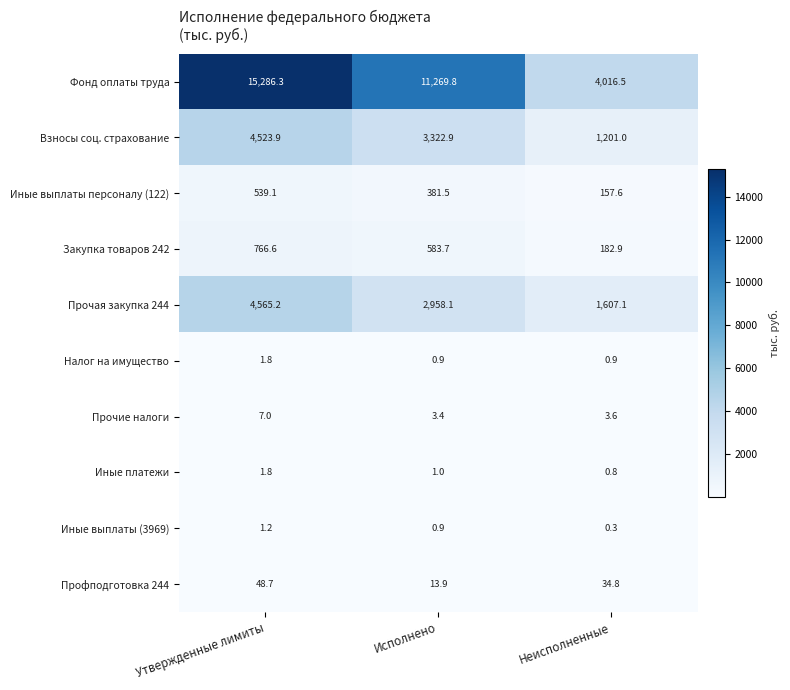

What is the lowest value of the Иные выплаты (3969) series?

0.3